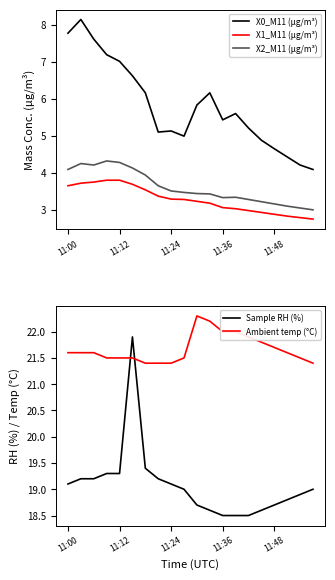

Which series has the largest total across all categories?

Ambient temp (°C)